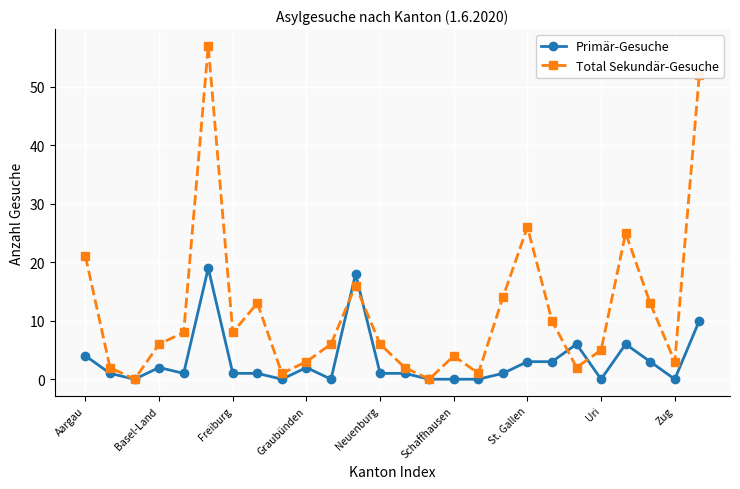

Reading right to left, what are all the values shown in this chart?

Primär-Gesuche: 10	0	3	6	0	6	3	3	1	0	0	0	1	1	18	0	2	0	1	1	19	1	2	0	1	4
Total Sekundär-Gesuche: 52	3	13	25	5	2	10	26	14	1	4	0	2	6	16	6	3	1	13	8	57	8	6	0	2	21